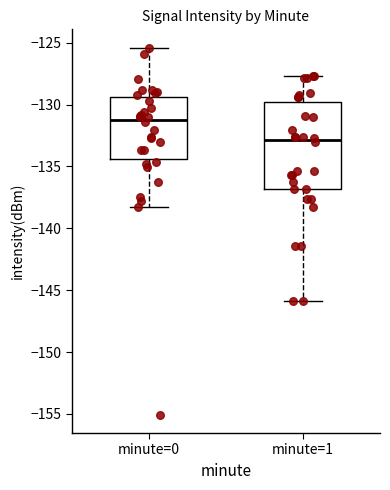

Where does the lower whisker of the box for minute=1 end on the y-axis? The values are not printed on the chart, so give them approximately, as read against the axis.

-146.0